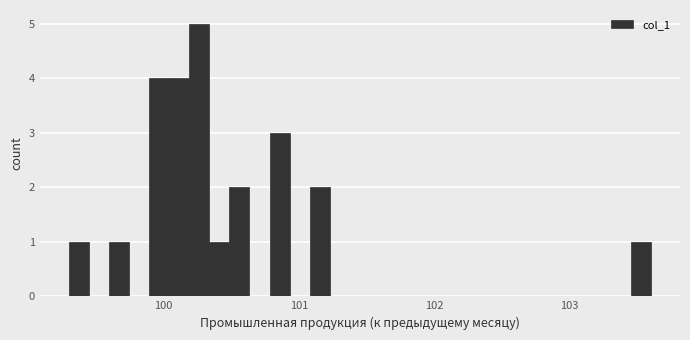

Read against the x-axis, roughly where is the centre of the tallest bar?

100.3